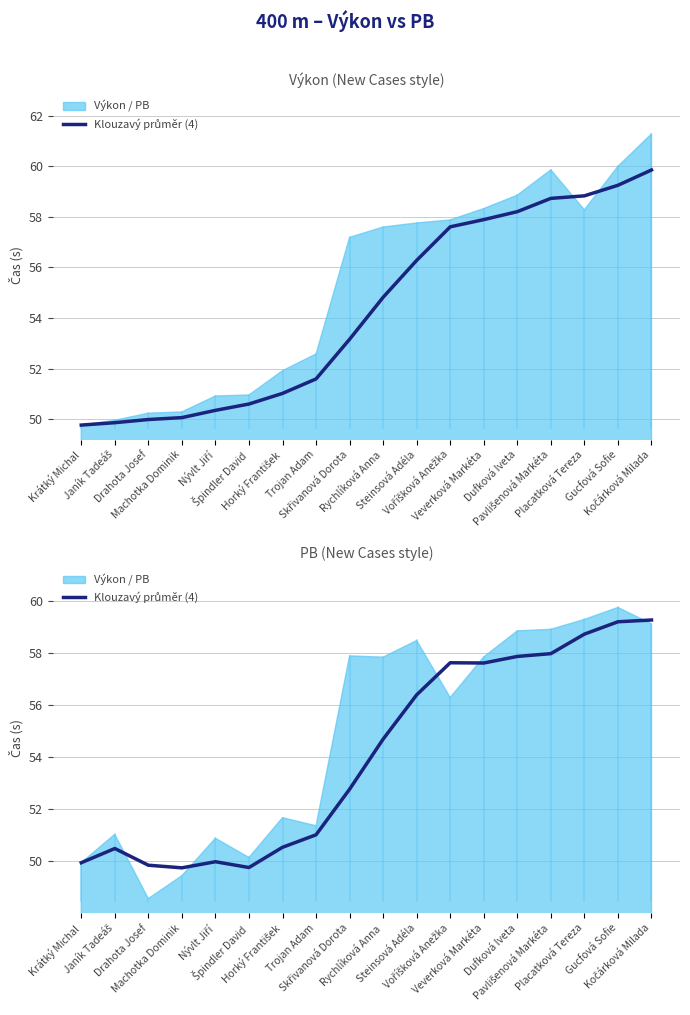

What is the label of the 7th point from the left?

Horký František